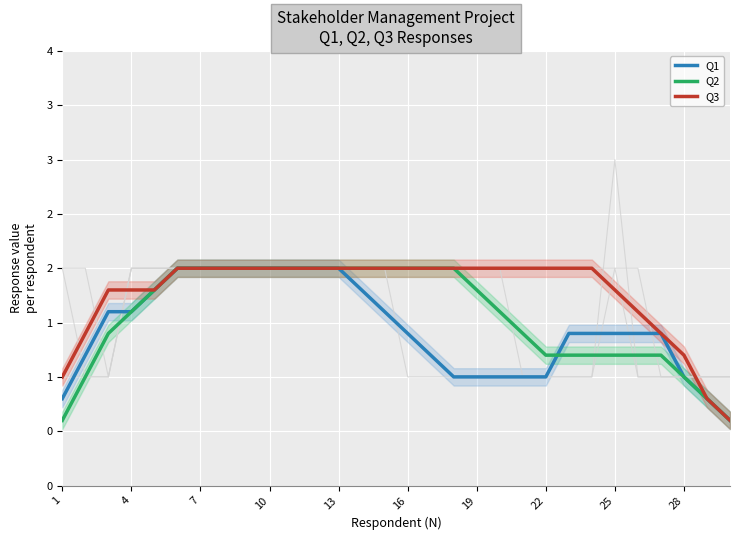

Reading left to right, extract all data points from this chart.

Q1: 0.8	1.2	1.6	1.6	1.8	2.0	2.0	2.0	2.0	2.0	2.0	2.0	2.0	1.8	1.6	1.4	1.2	1.0	1.0	1.0	1.0	1.0	1.4	1.4	1.4	1.4	1.4	1.0	0.8	0.6
Q2: 0.6	1.0	1.4	1.6	1.8	2.0	2.0	2.0	2.0	2.0	2.0	2.0	2.0	2.0	2.0	2.0	2.0	2.0	1.8	1.6	1.4	1.2	1.2	1.2	1.2	1.2	1.2	1.0	0.8	0.6
Q3: 1.0	1.4	1.8	1.8	1.8	2.0	2.0	2.0	2.0	2.0	2.0	2.0	2.0	2.0	2.0	2.0	2.0	2.0	2.0	2.0	2.0	2.0	2.0	2.0	1.8	1.6	1.4	1.2	0.8	0.6